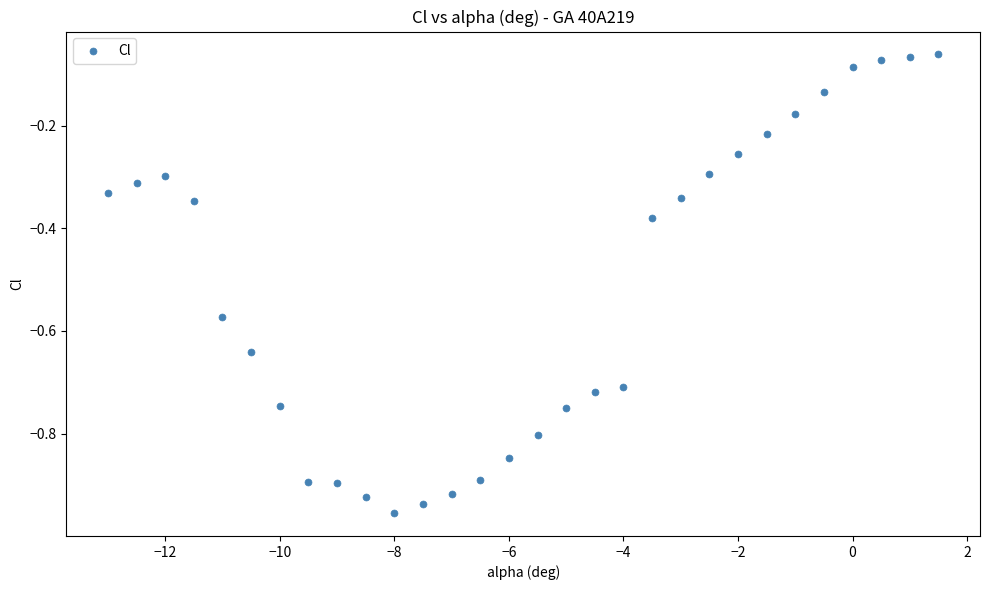

What is the range of Y values (max minus min)?

0.9